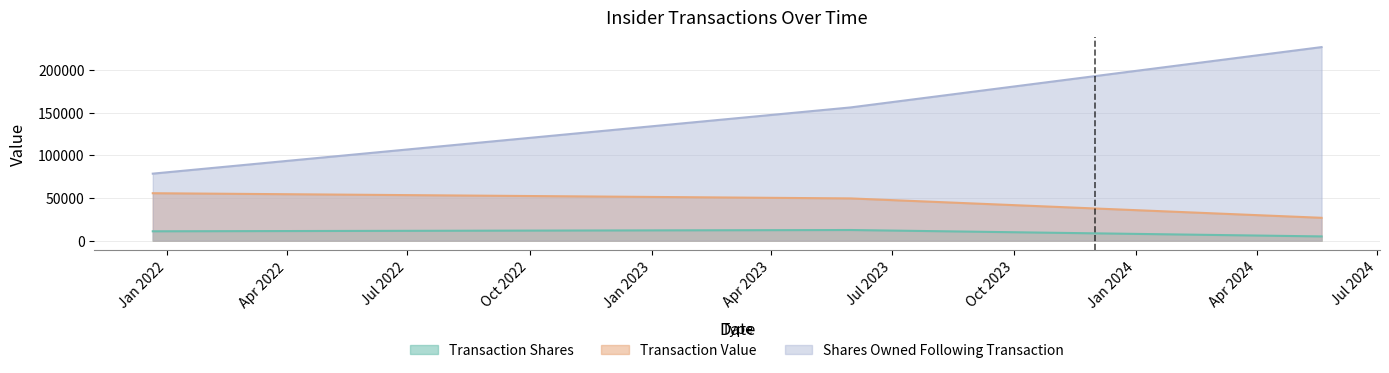

List the series in order of their overall mean, highest first.

Shares Owned Following Transaction, Transaction Value, Transaction Shares